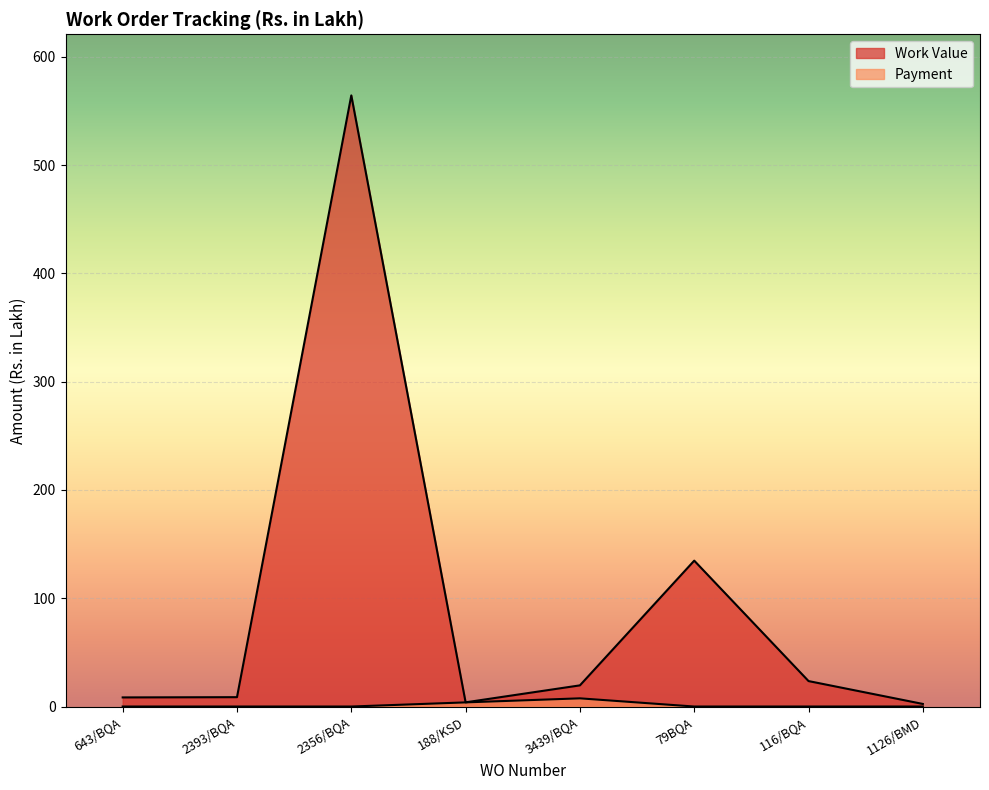

What is the difference between the maximum and minimum values in the Work Value series?

561.9